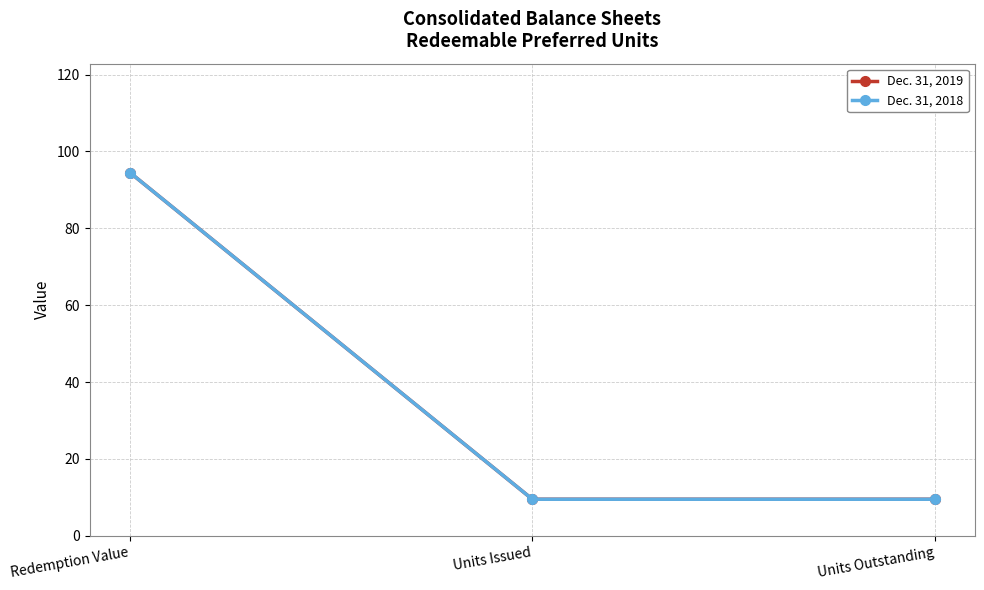

Is the value of Dec. 31, 2019 at Units Outstanding greater than the value of Dec. 31, 2018 at Redemption Value?

No